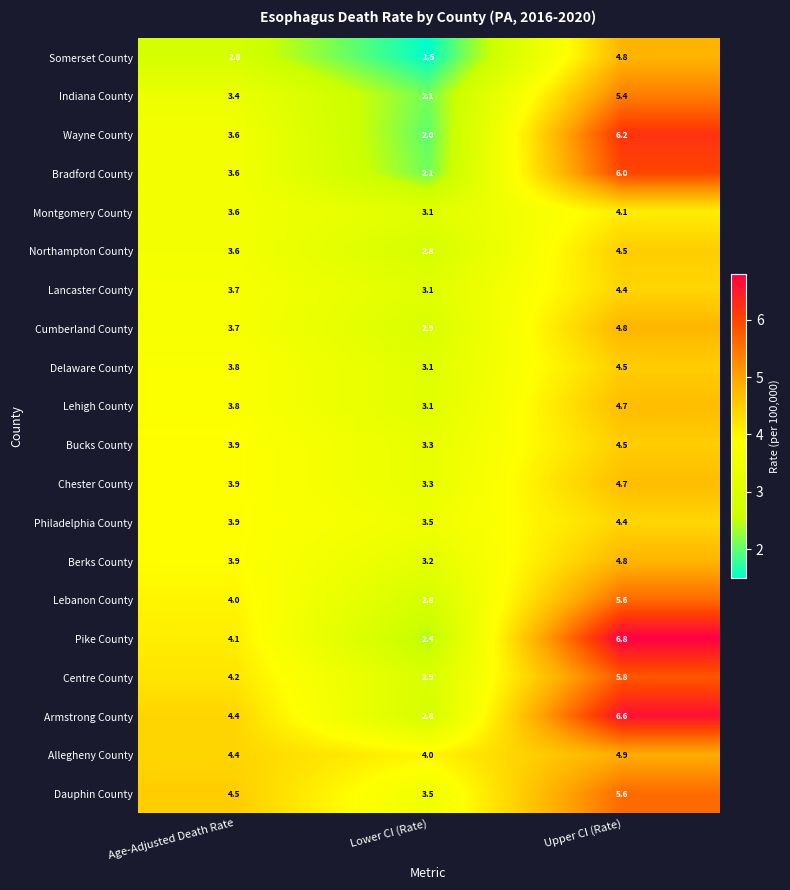

What is the difference between the second highest and minimum values in the Chester County series?

0.6